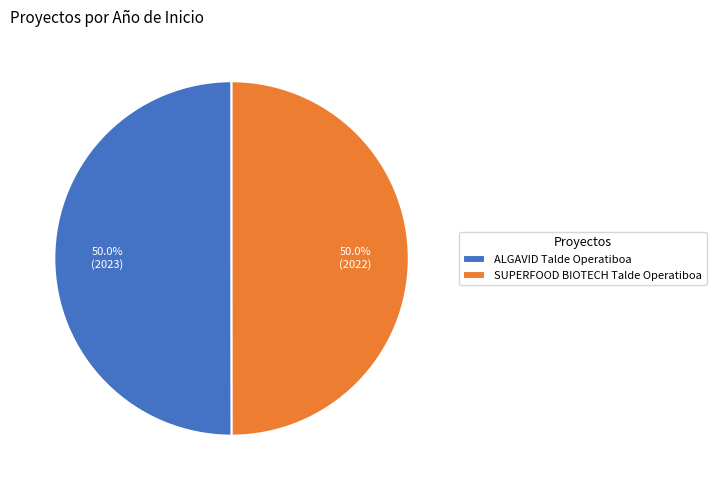

How many segments does this pie chart have?

2